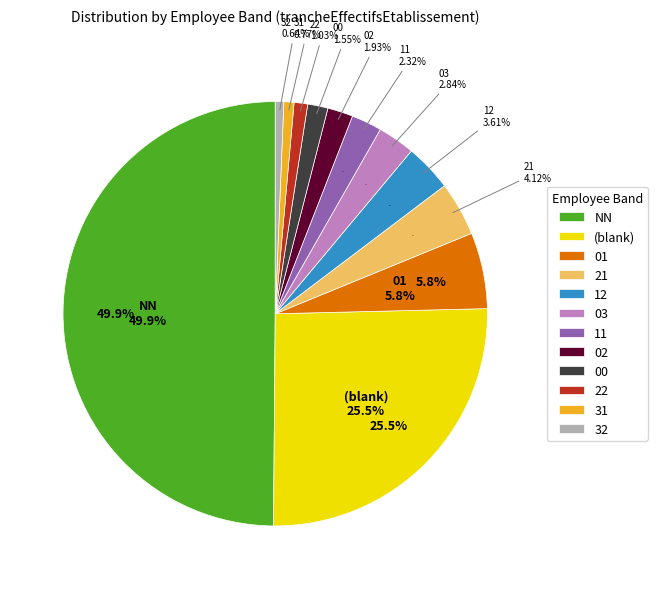

What percentage is the 21 slice, to the nearest percent?

4%